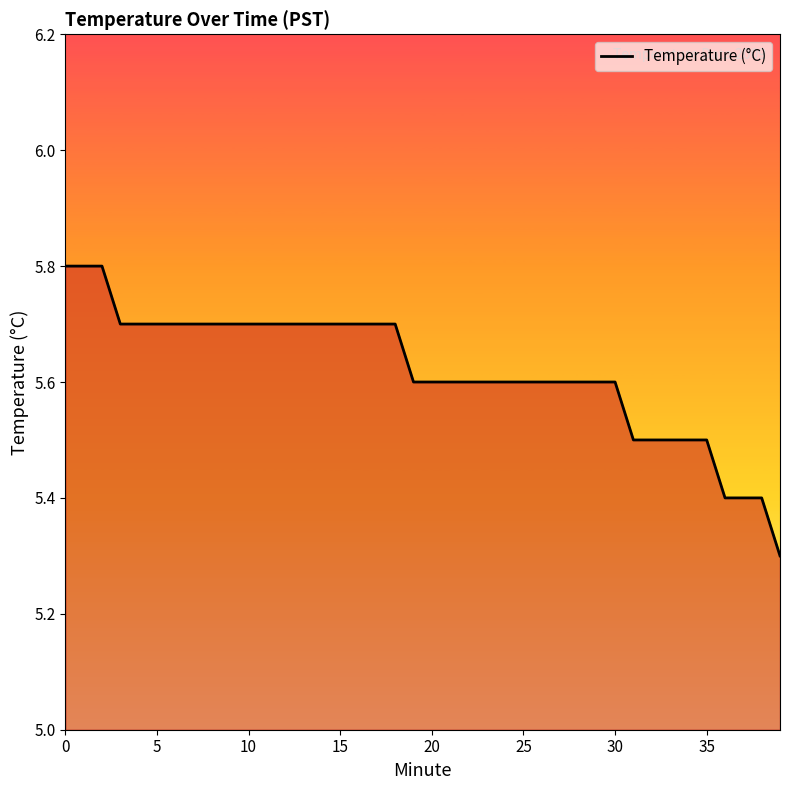

What is the smallest value displayed?

5.3